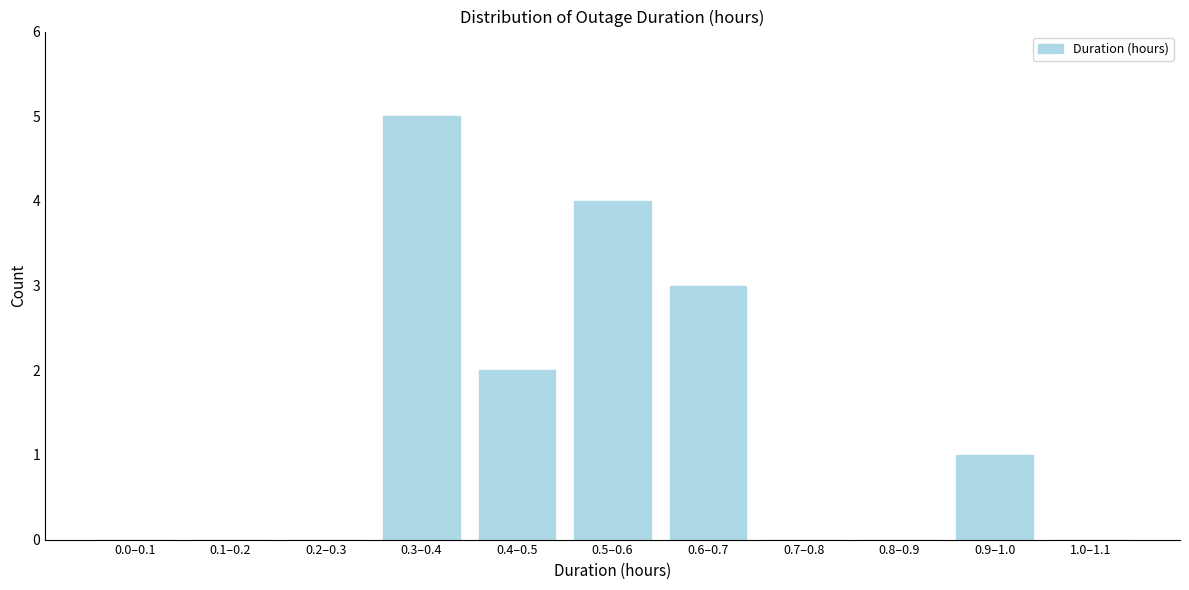

Reading left to right, transcribe all the data shown in this chart.

0.0–0.1=0	0.1–0.2=0	0.2–0.3=0	0.3–0.4=5	0.4–0.5=2	0.5–0.6=4	0.6–0.7=3	0.7–0.8=0	0.8–0.9=0	0.9–1.0=1	1.0–1.1=0